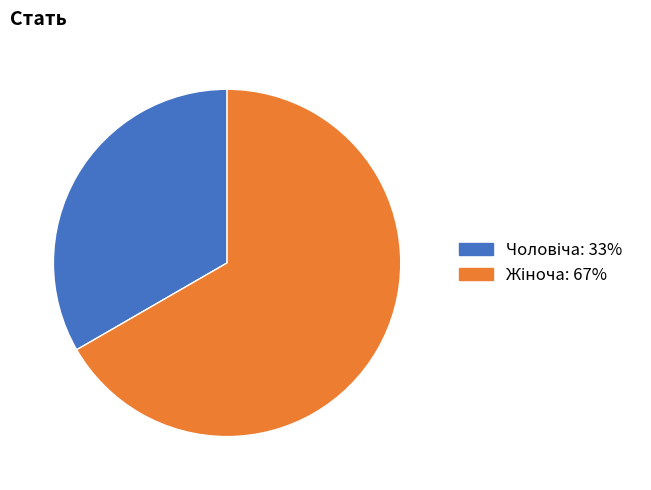

Does any single category account for the majority?

Yes